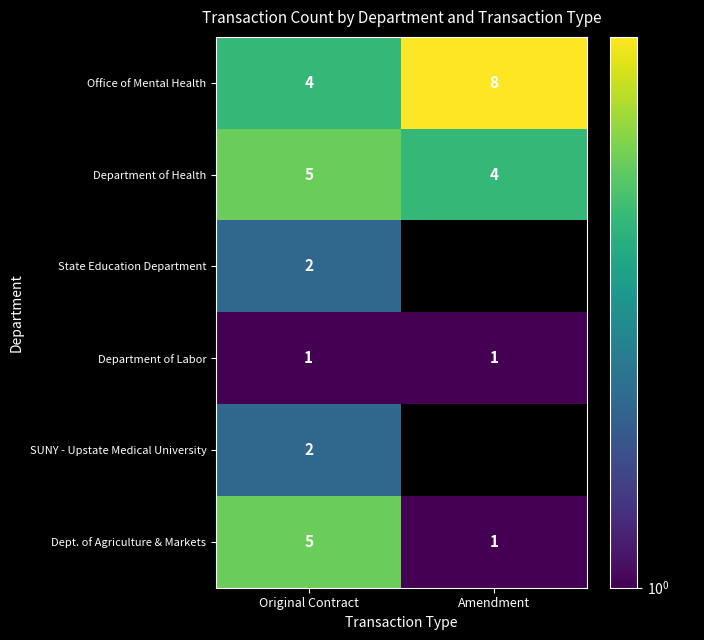

How many Department of Health values are between 4 and 5?

2